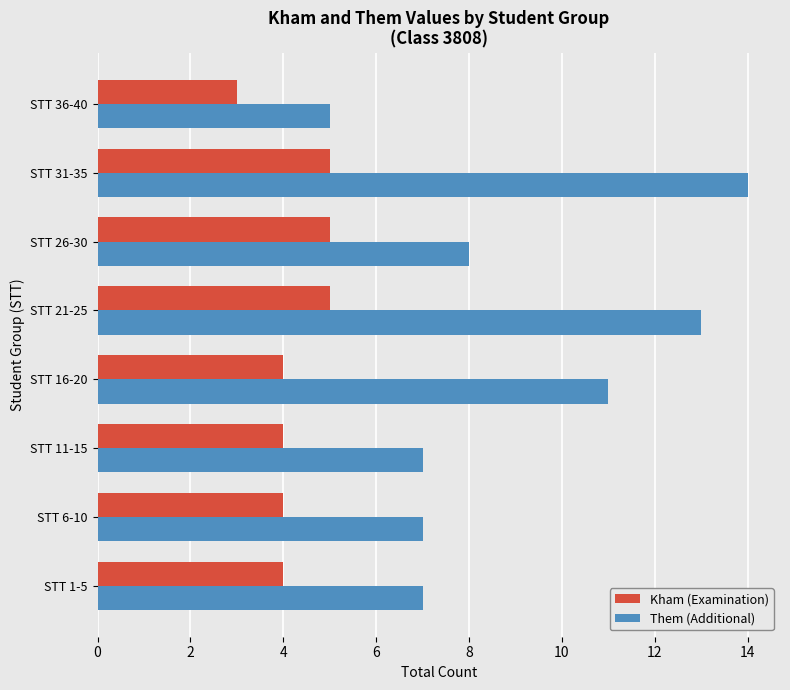

Which series has the largest range (max minus min)?

Them (Additional)